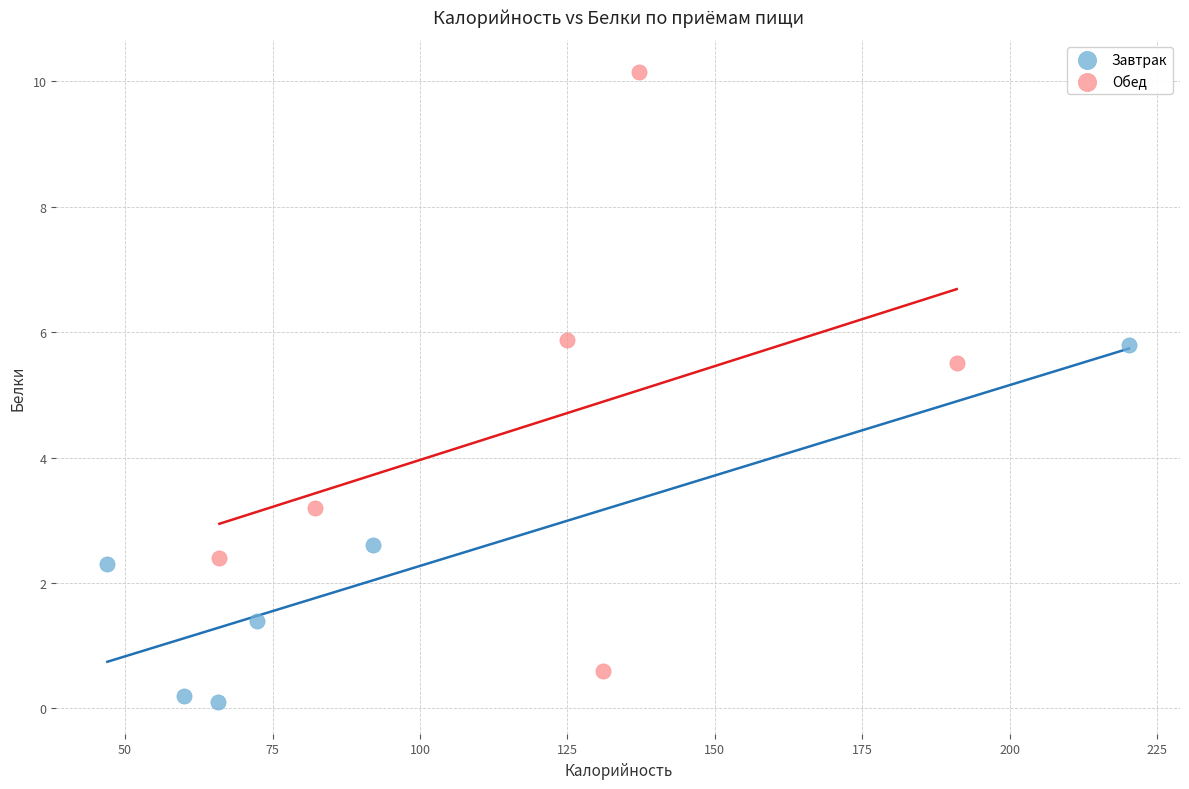

Which series contains the highest Y value?

Обед